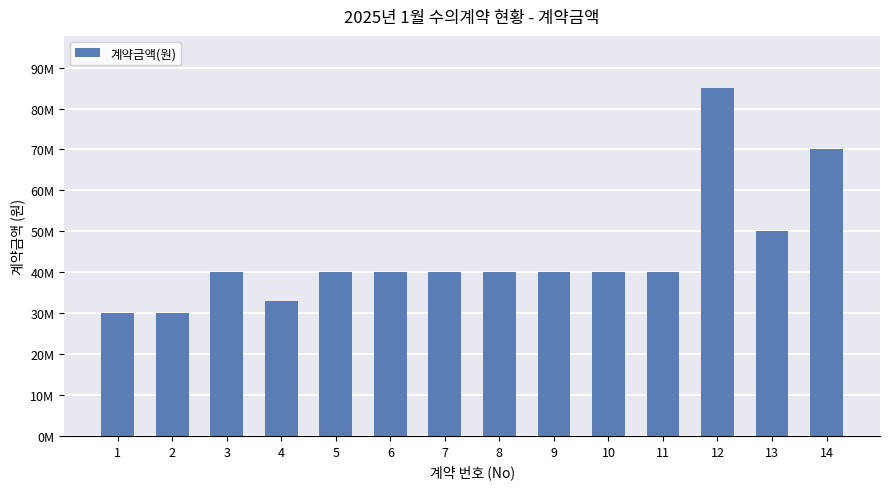

Which label corresponds to the smallest value in the chart?

1